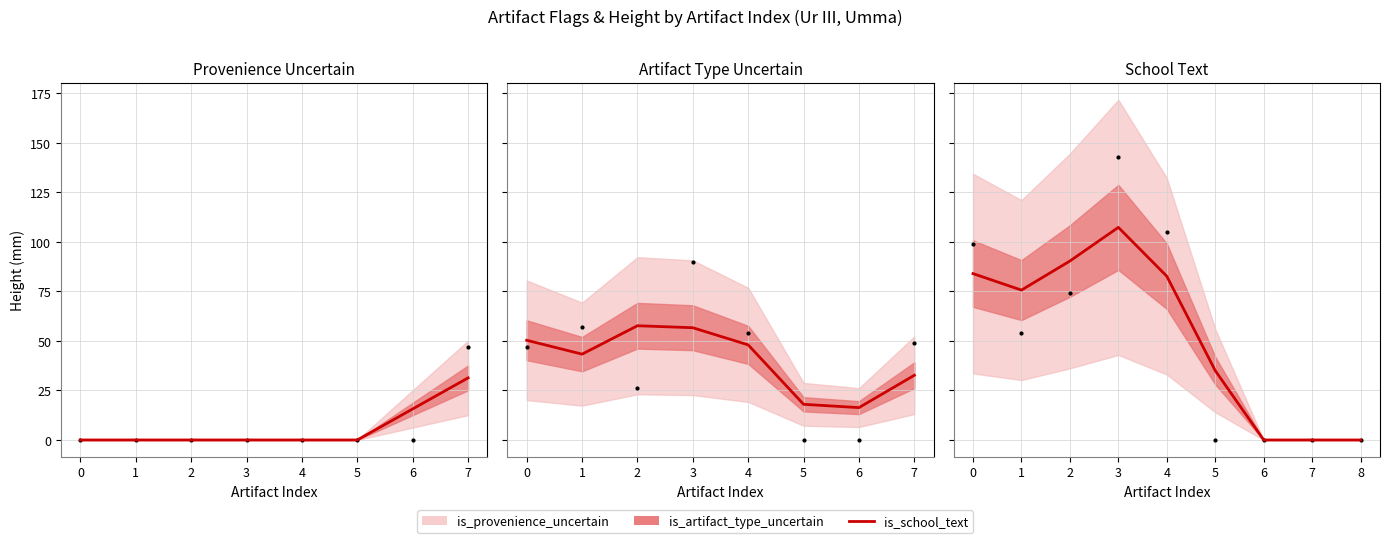

What is the change in value from 2 to 7?

-90.3